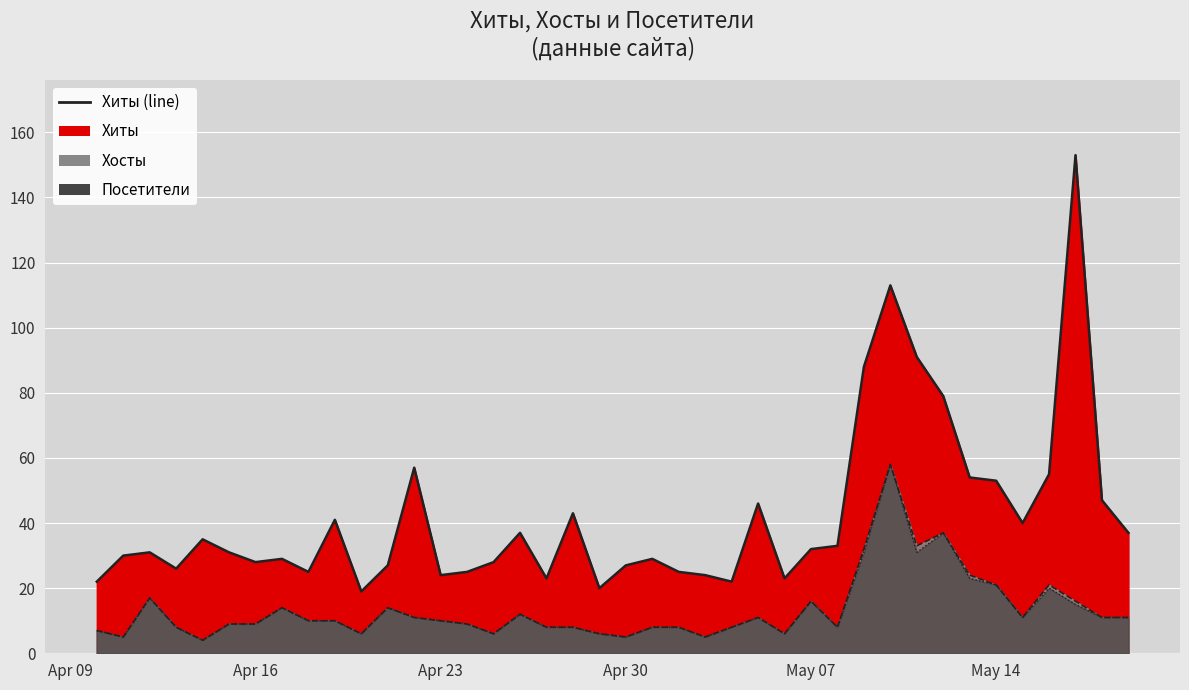

What is the average value of the Хиты series?

42